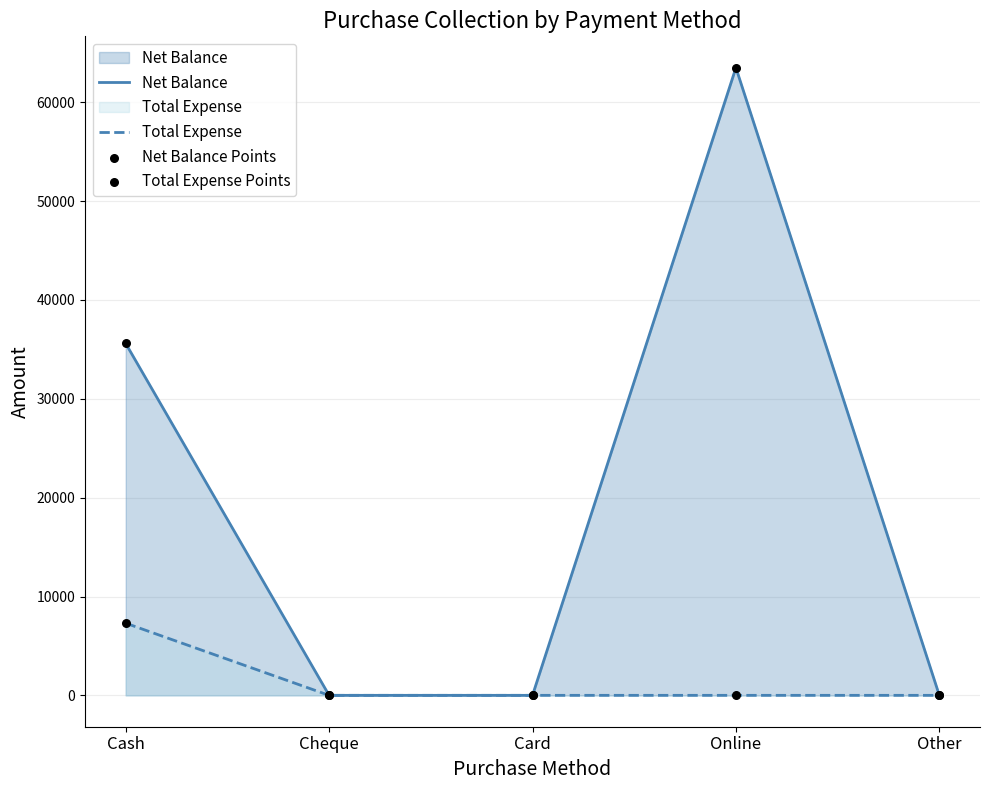

At which category is the sum across all series the highest?

Online